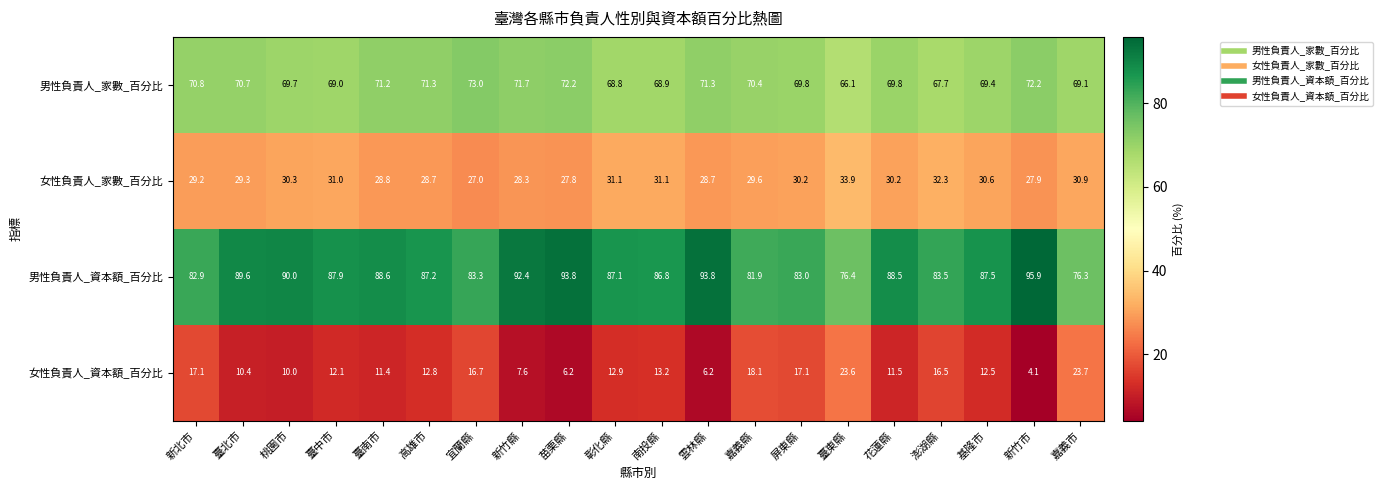

What is the difference between the second highest and minimum values in the 男性負責人_家數_百分比 series?

6.1